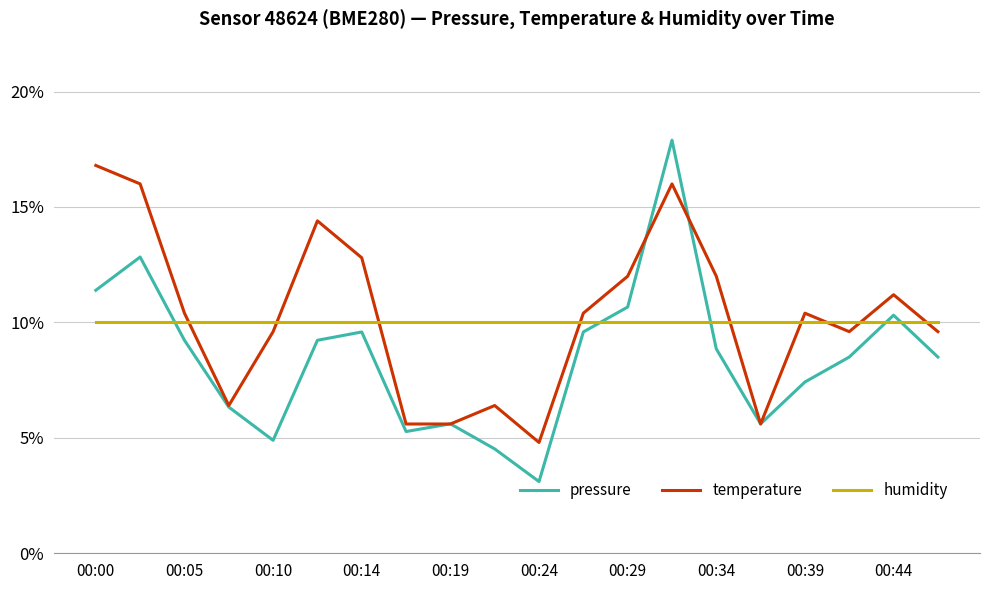

True or false: pressure and humidity intersect in this chart.

True